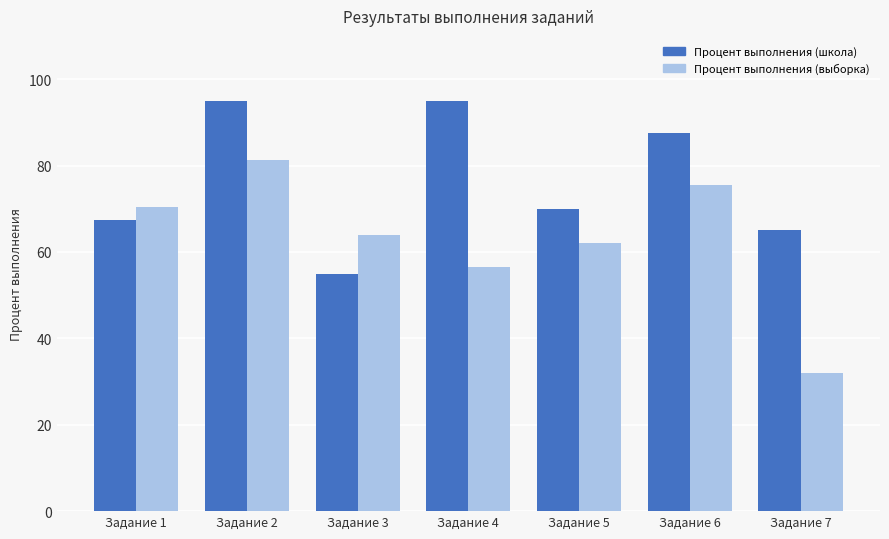

What is the value of the Процент выполнения (школа) bar at the 4th from the left?

95.0